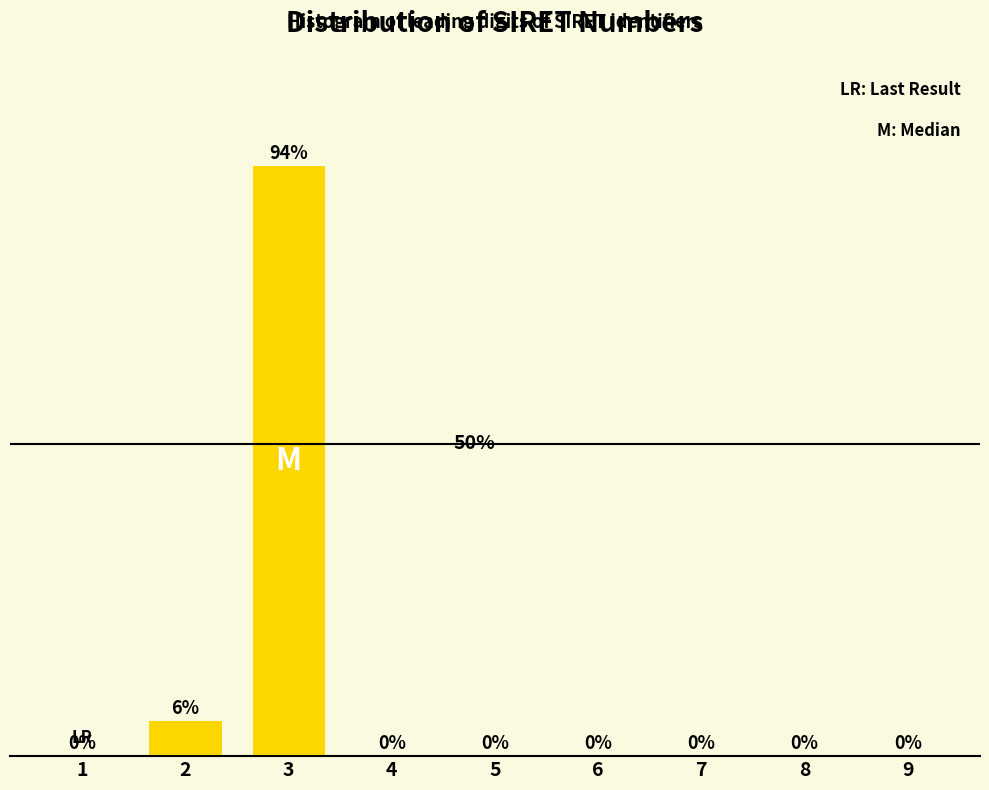

Are the bars horizontal?

No